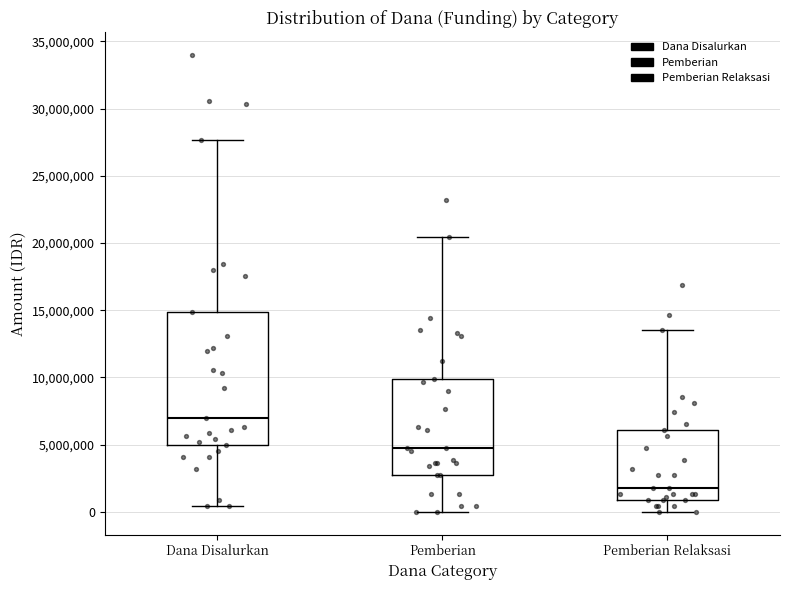

Which box's median line is the lowest?

Pemberian Relaksasi